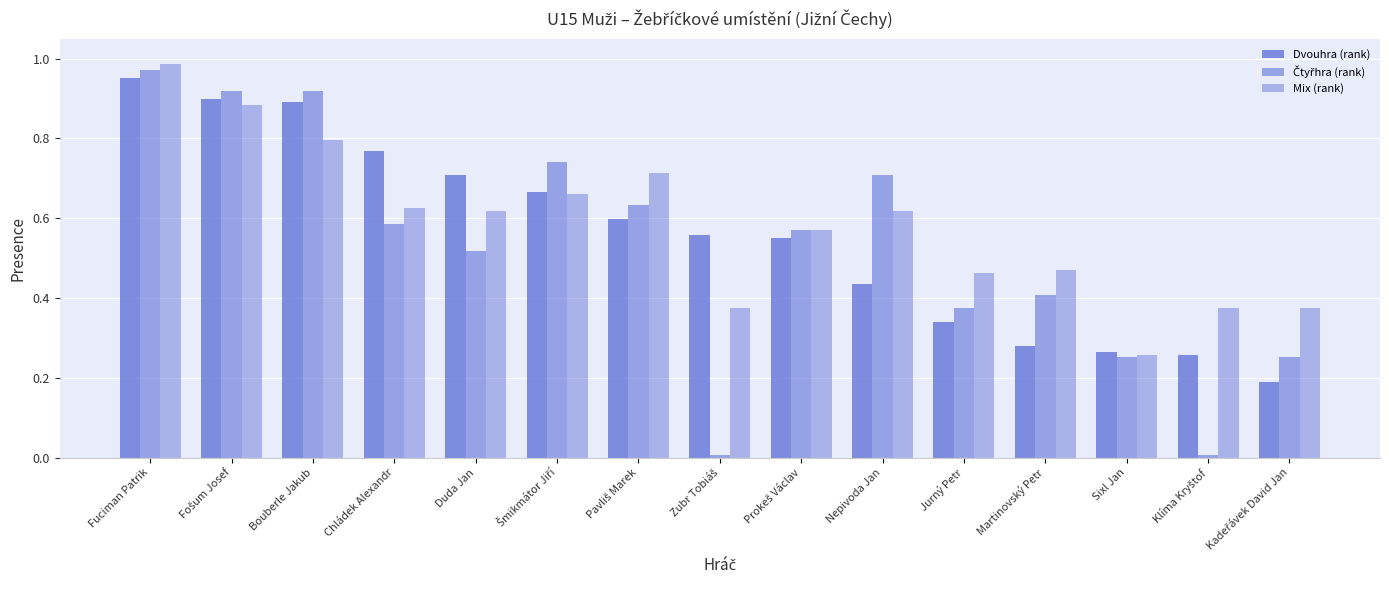

Which series has the largest range (max minus min)?

Čtyřhra (rank)